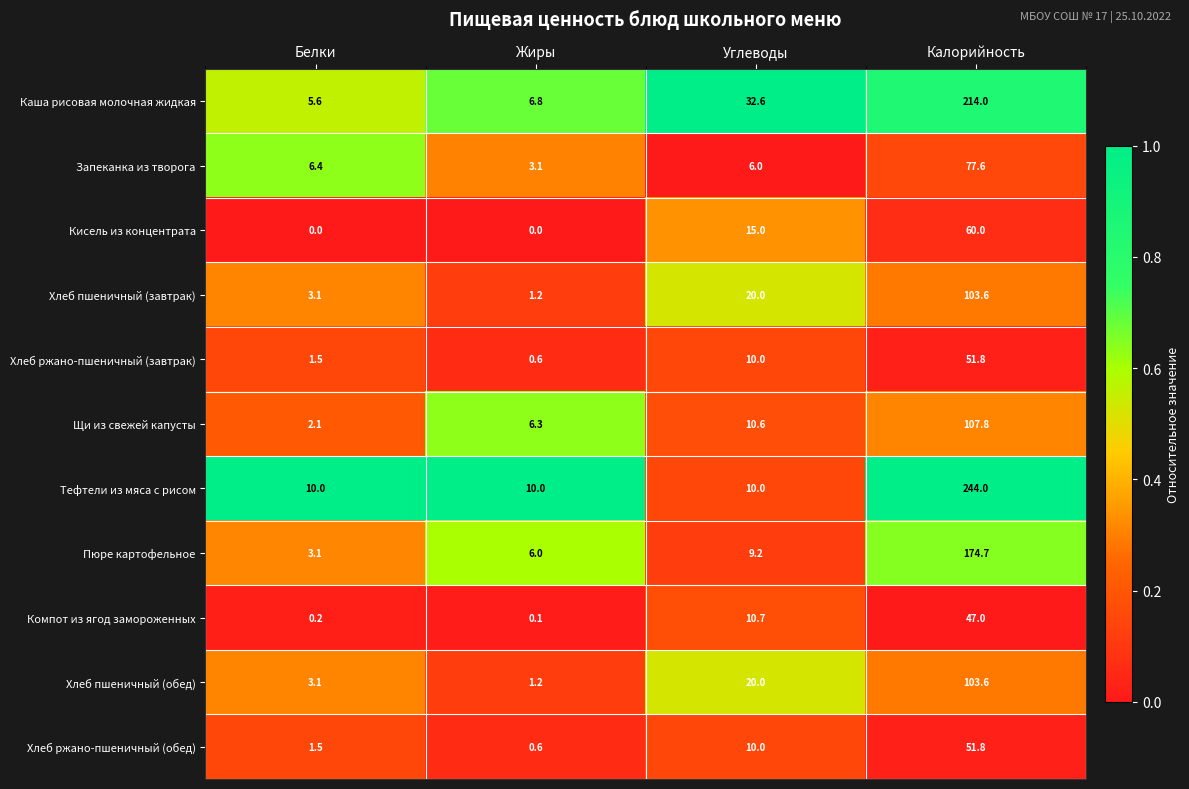

Is it true that Хлеб ржано-пшеничный (завтрак) equals 10.0 at Углеводы?

True